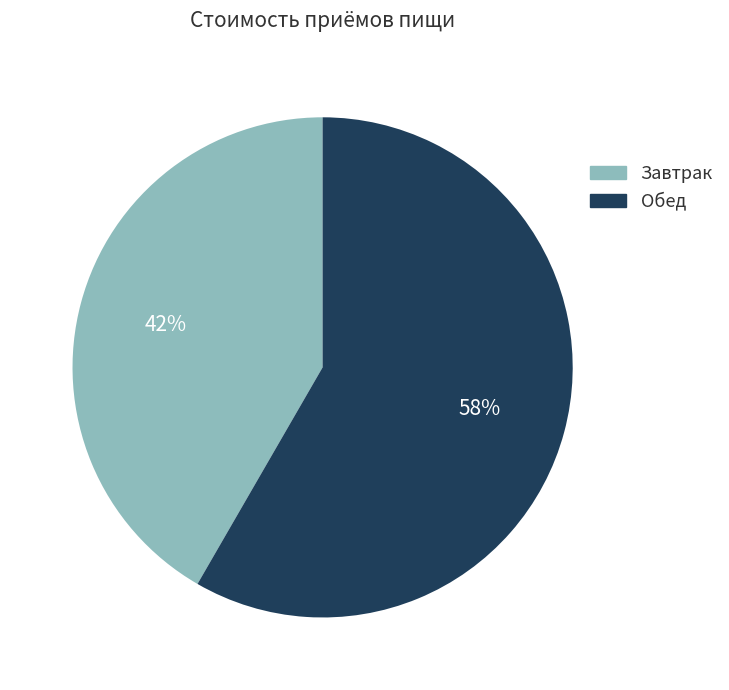

Is there any slice that represents more than half of the pie?

Yes